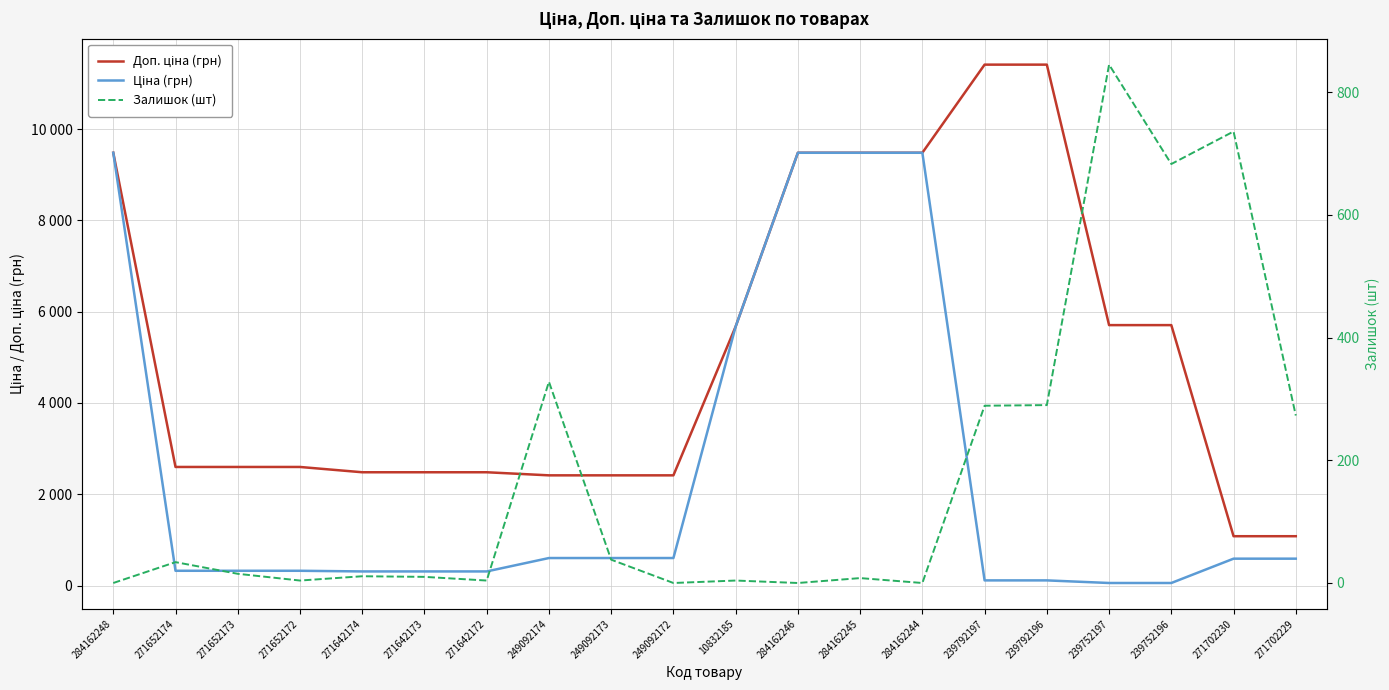

Reading left to right, extract all data points from this chart.

Доп. ціна (грн): 284162248=9480.1	271652174=2598.3	271652173=2598.3	271652172=2598.3	271642174=2482.4	271642173=2482.4	271642172=2482.4	249092174=2414.8	249092173=2414.8	249092172=2414.8	10832185=5673.8	284162246=9480.1	284162245=9480.1	284162244=9480.1	239792197=11410.0	239792196=11410.0	239752197=5705.0	239752196=5705.0	271702230=1081.7	271702229=1081.7
Ціна (грн): 284162248=9480.1	271652174=324.8	271652173=324.8	271652172=324.8	271642174=310.3	271642173=310.3	271642172=310.3	249092174=603.7	249092173=603.7	249092172=603.7	10832185=5673.8	284162246=9480.1	284162245=9480.1	284162244=9480.1	239792197=114.1	239792196=114.1	239752197=57.0	239752196=57.0	271702230=589.9	271702229=589.9
Залишок (шт): 284162248=0.0	271652174=34.0	271652173=15.0	271652172=4.0	271642174=11.0	271642173=10.0	271642172=4.0	249092174=328.0	249092173=38.0	249092172=0.0	10832185=4.0	284162246=0.0	284162245=8.0	284162244=0.0	239792197=289.0	239792196=290.0	239752197=845.0	239752196=683.0	271702230=736.0	271702229=273.0